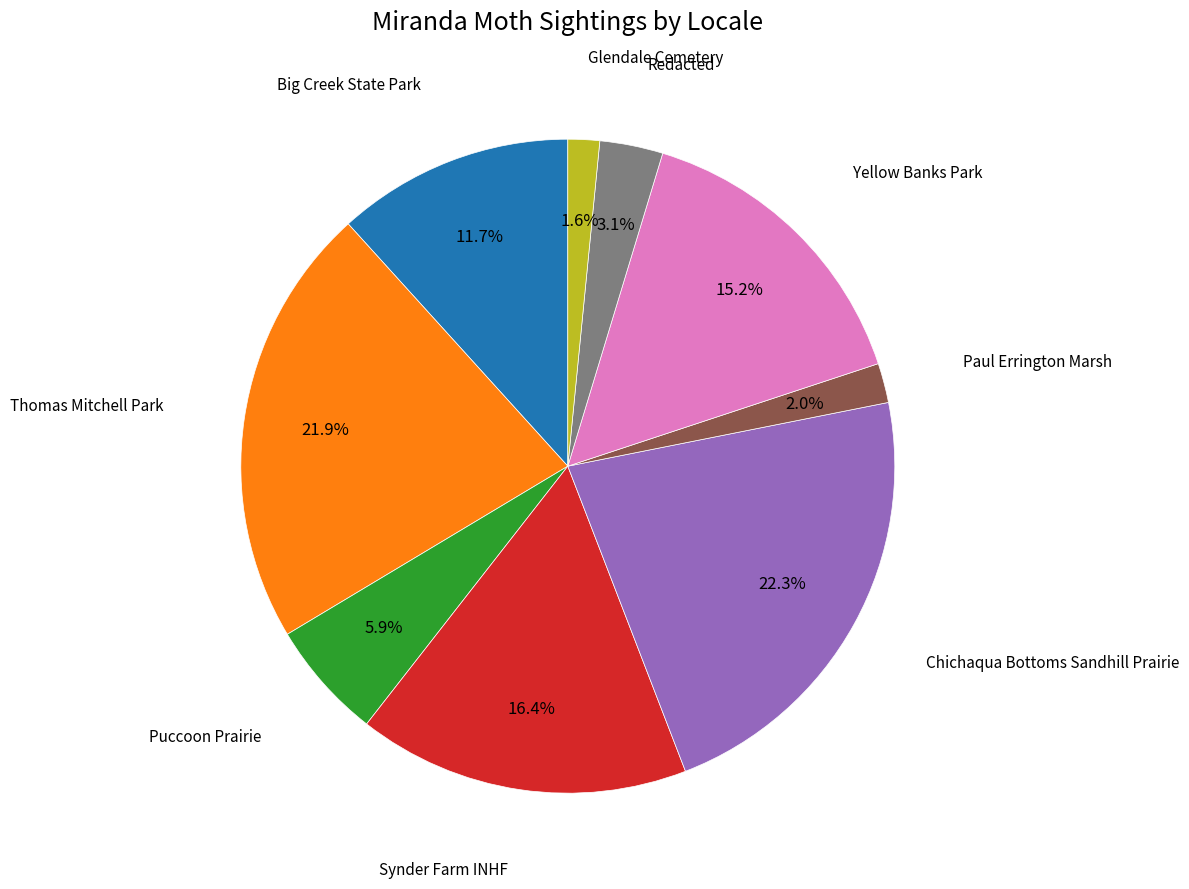

Is there a majority slice in this chart?

No